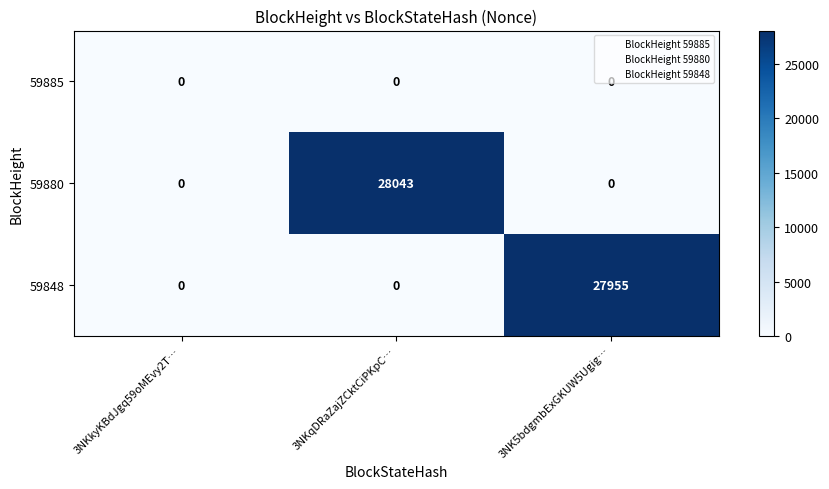

Which label corresponds to the largest value in the chart?

3NKqDRaZajZCktCiPKpC…